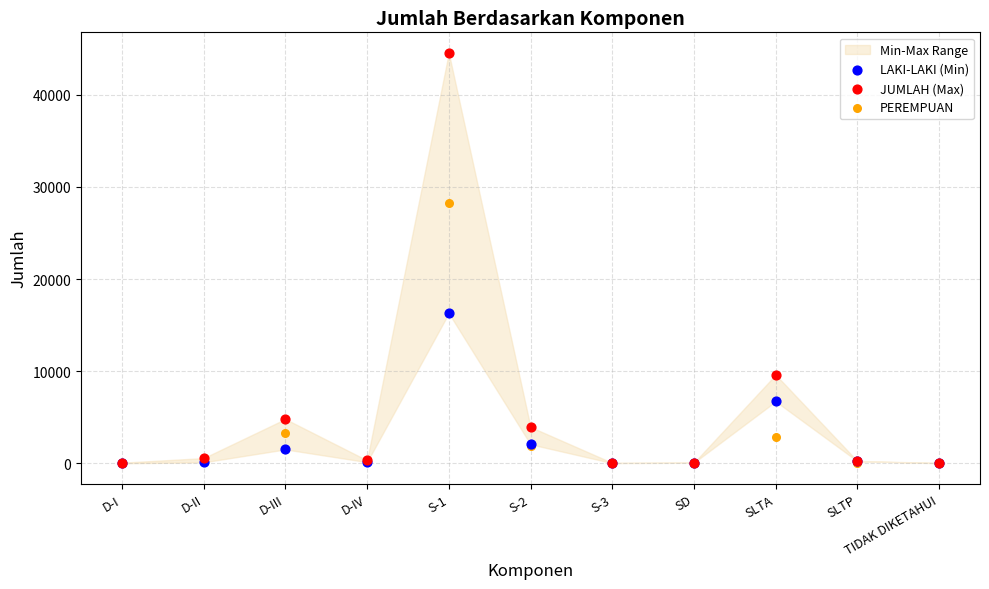

Which series contains the lowest Y value?

PEREMPUAN